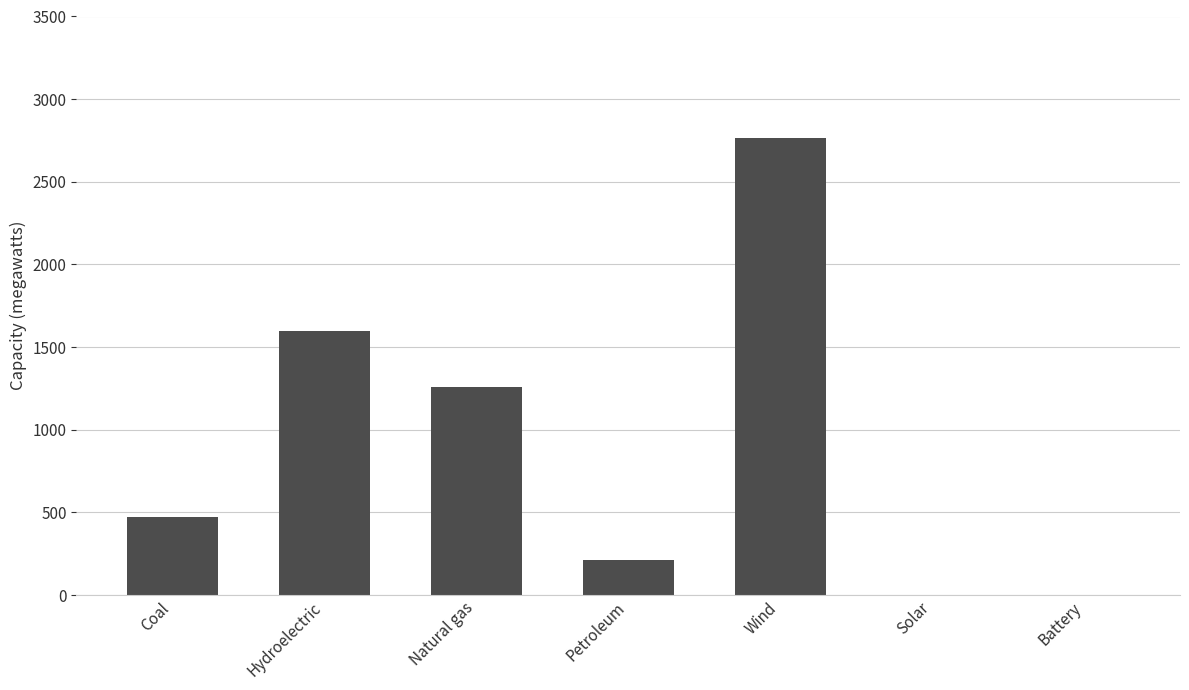

What is the sum of all values?

6318.5